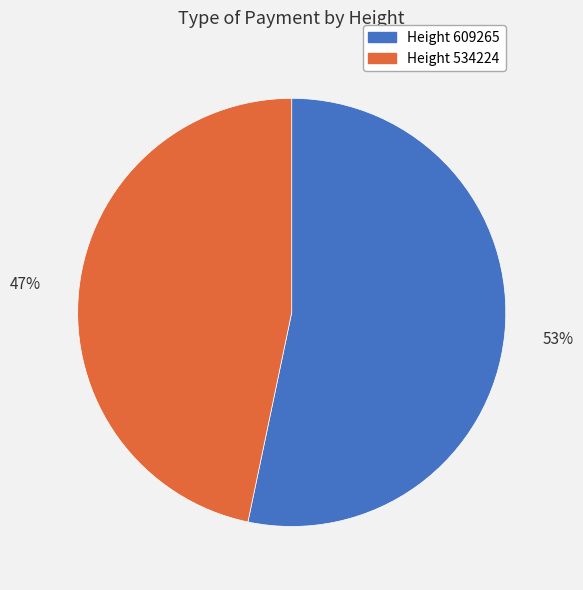

How many slices are in this pie chart?

2